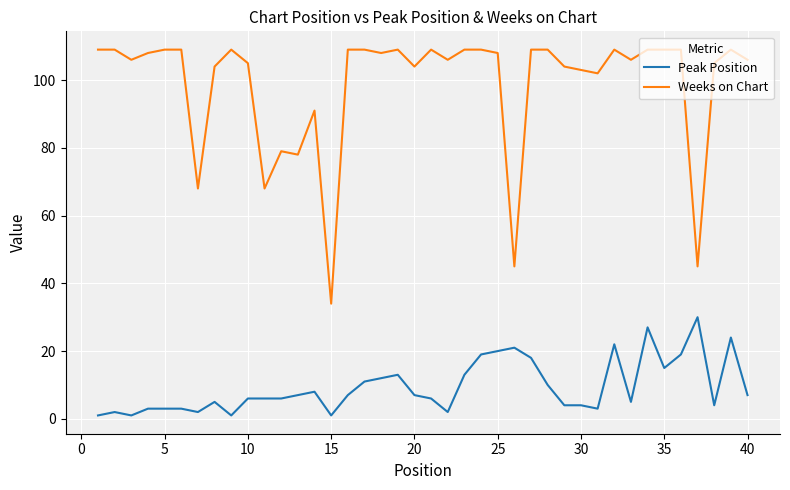

What is the greatest value displayed?

109